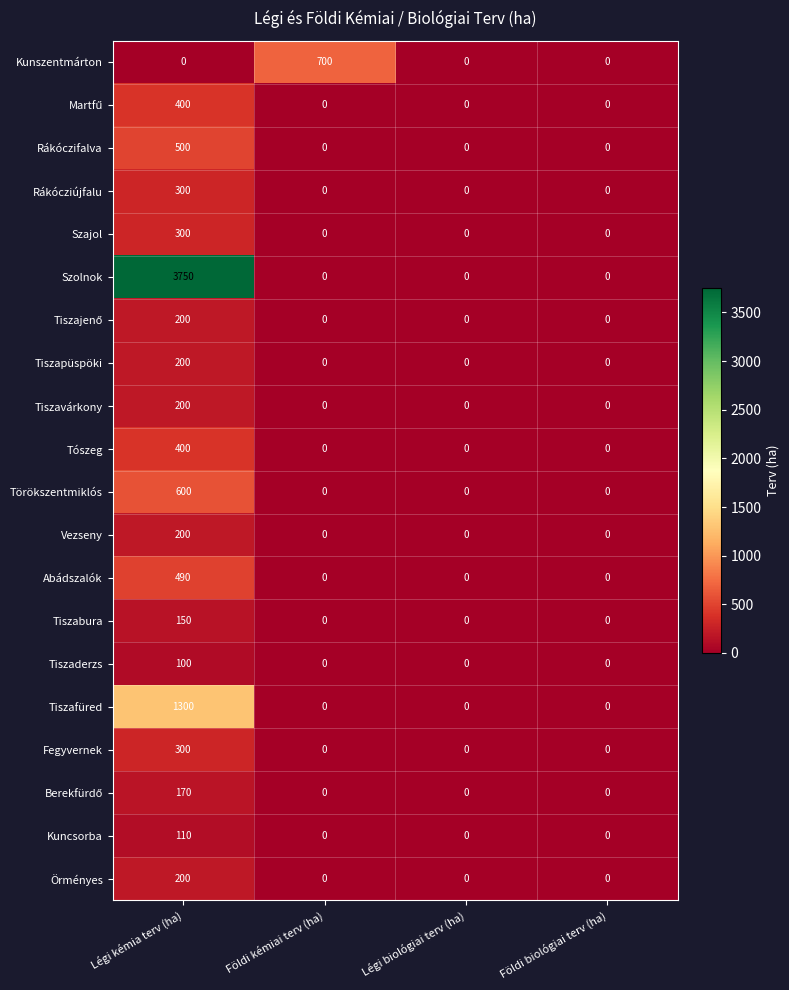

Count the Rákóczifalva values in the range 0 to 500.

4